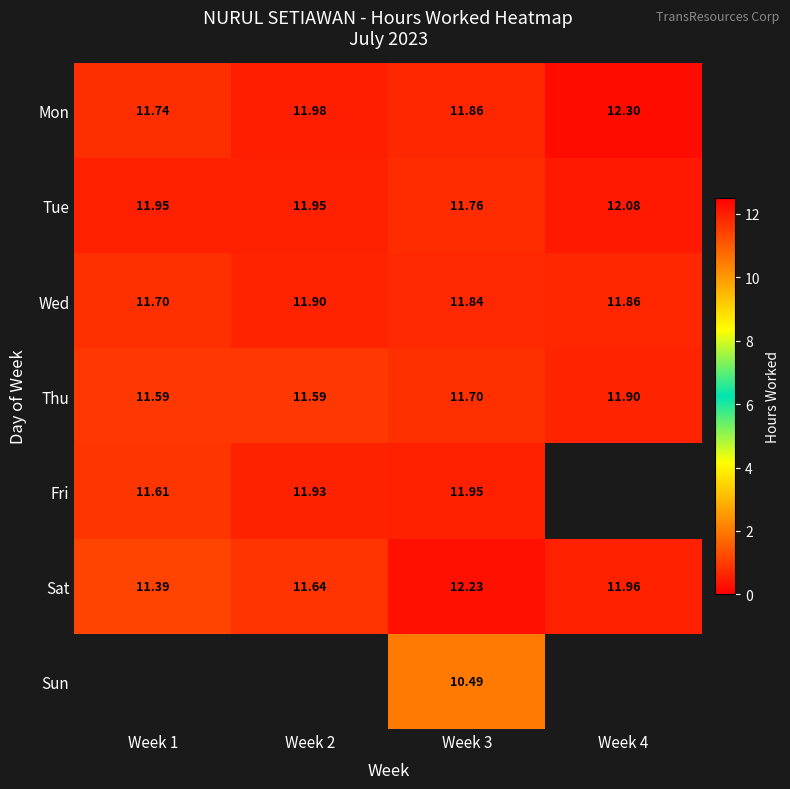

The Tue series shows 12.1 at Week 4. True or false?

True